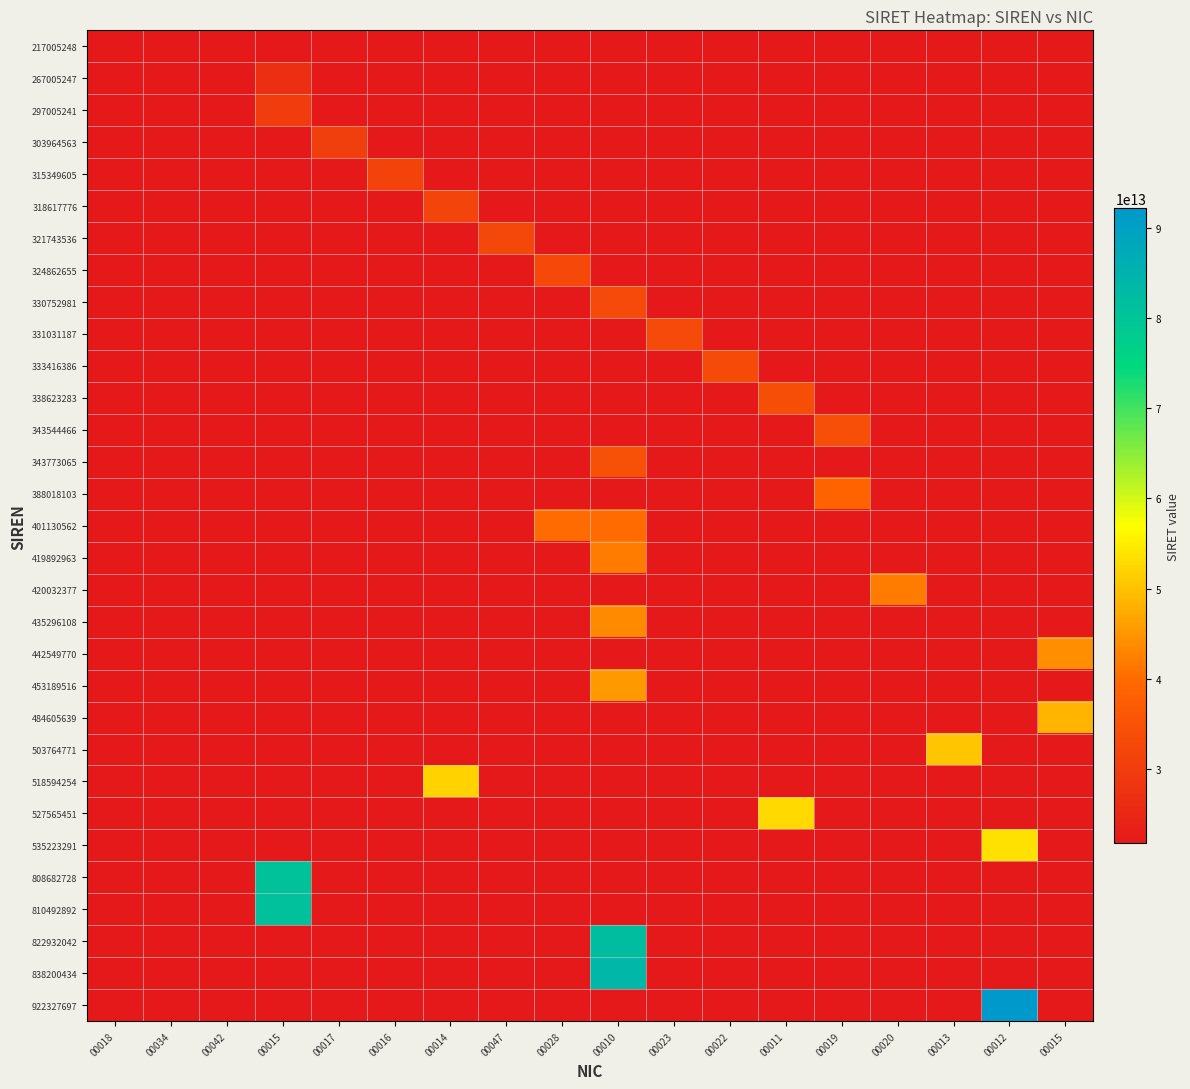

What is the greatest value displayed?

92232769700012